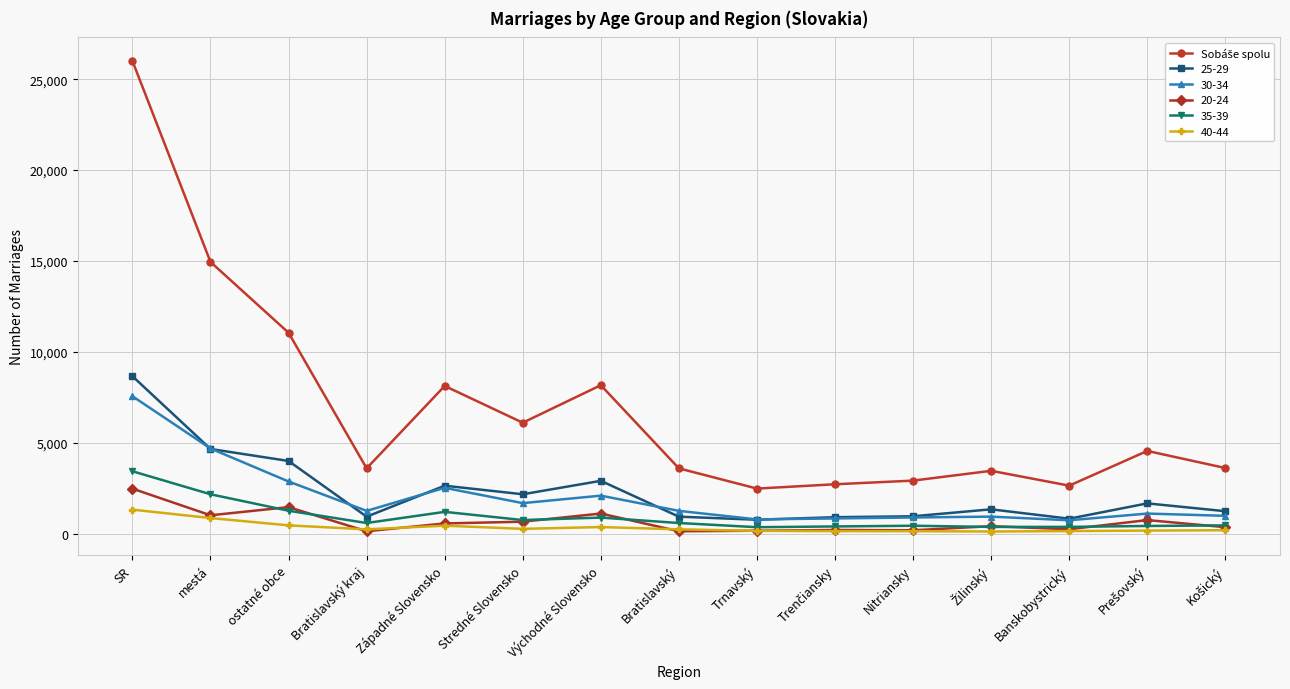

True or false: 20-24 has more than 0 points higher than both neighbors.

True